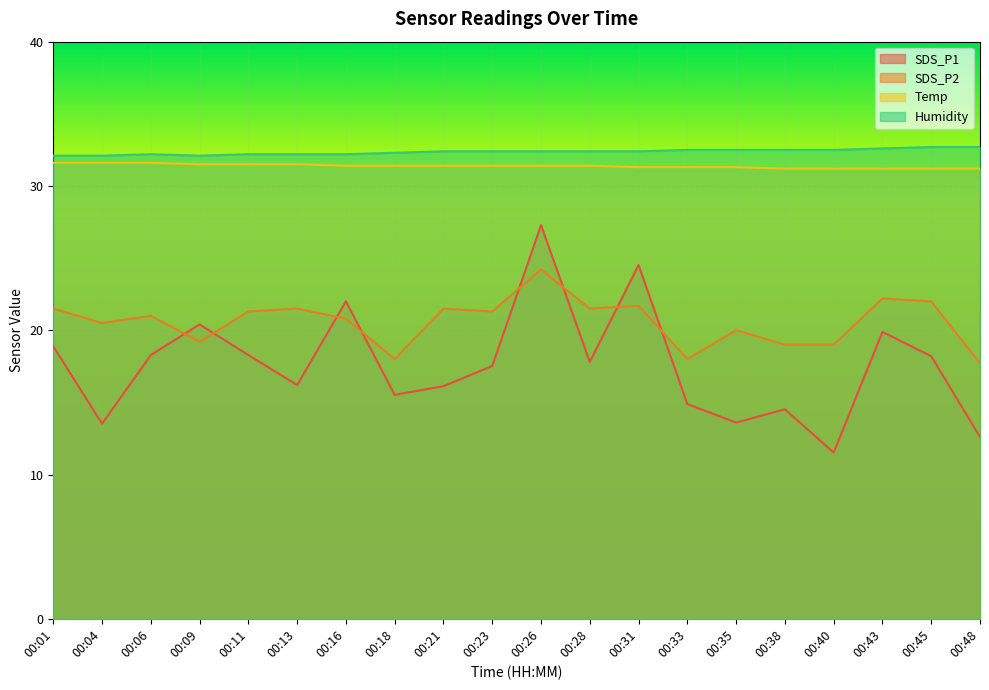

What is the sum of all Humidity values?

647.4